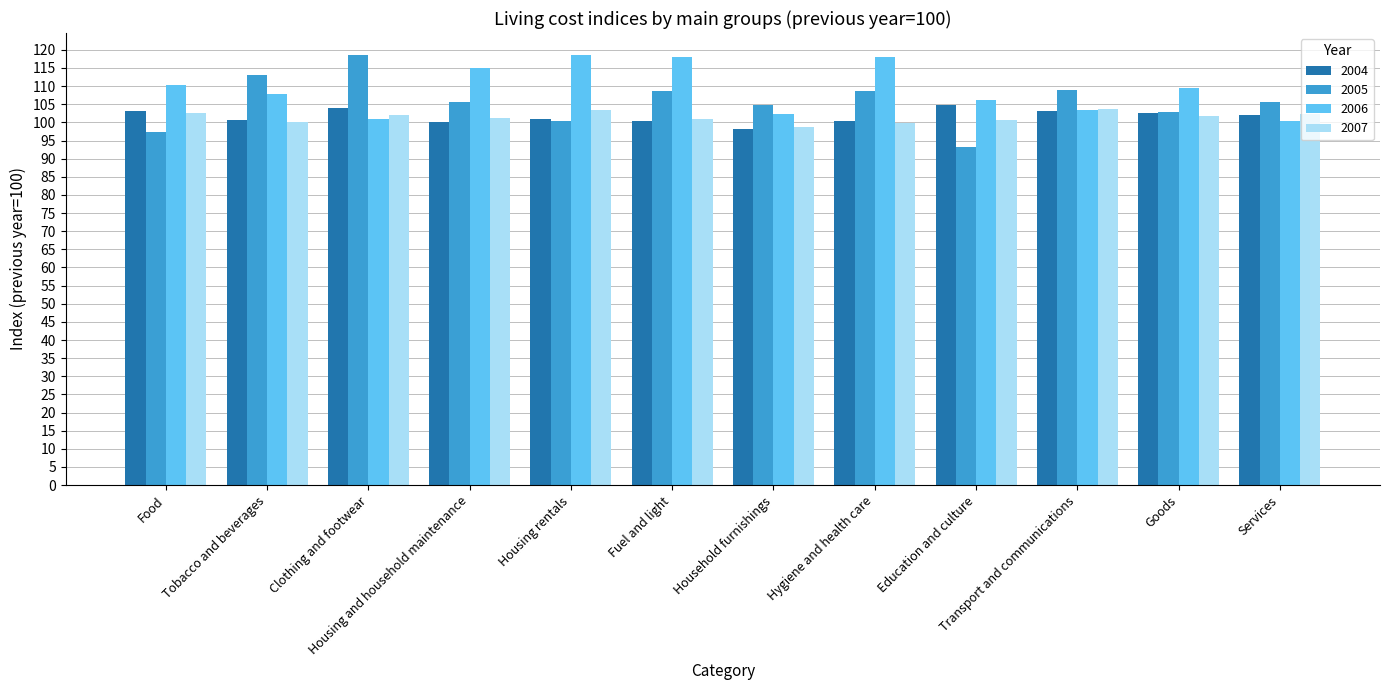

Count the number of categories in the chart.

12